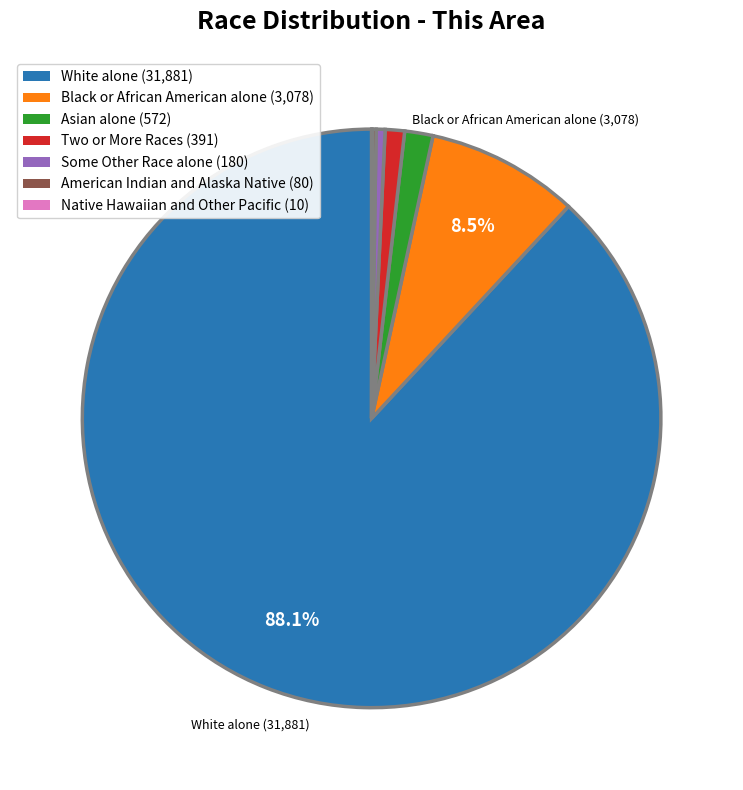

Approximately how many times larger is the value at Asian alone compared to Some Other Race alone?

3.2